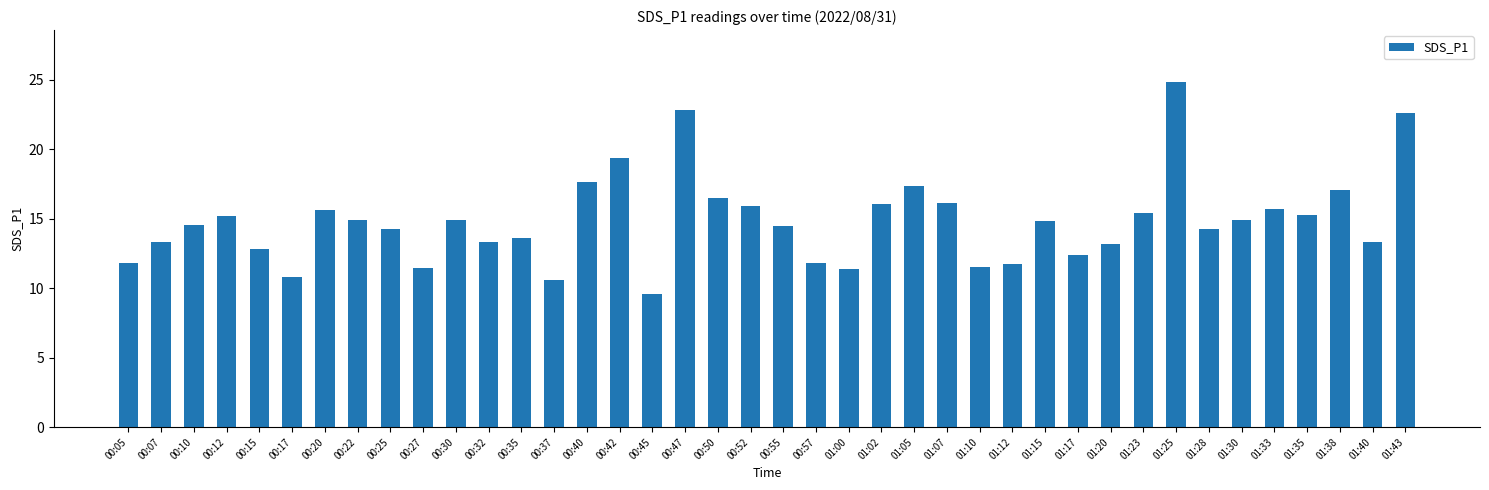

Where is the data nearest to the value 17?

01:38